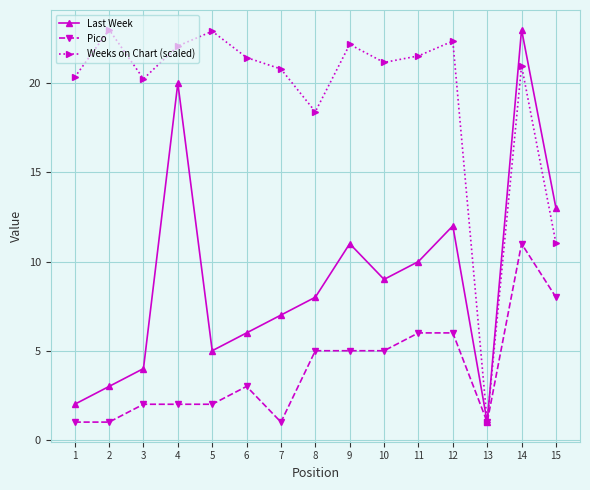

What is the spread (max minus min) of values at 7?

19.8